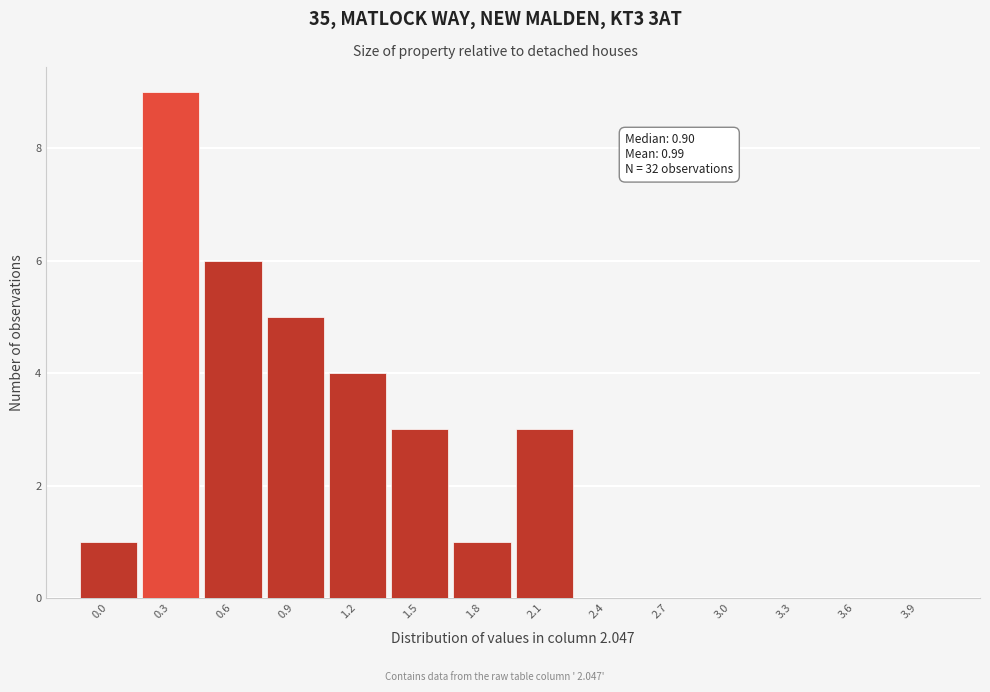

Reading left to right, transcribe all the data shown in this chart.

0.0=1	0.3=9	0.6=6	0.9=5	1.2=4	1.5=3	1.8=1	2.1=3	2.4=0	2.7=0	3.0=0	3.3=0	3.6=0	3.9=0